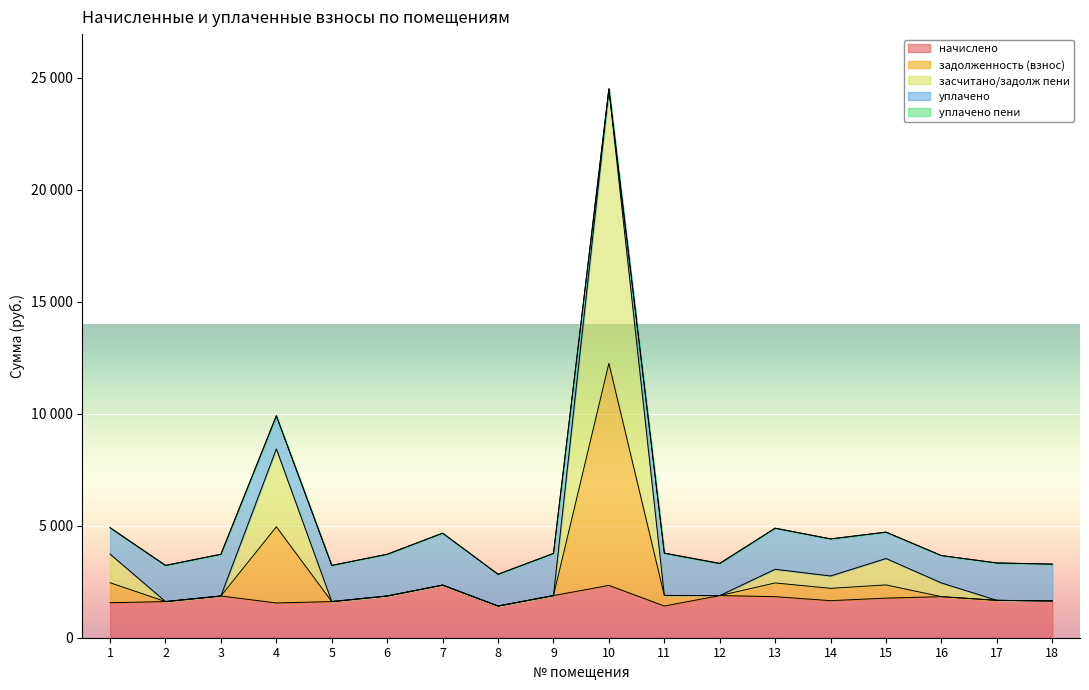

Does the chart display data point markers on the line(s)?

No